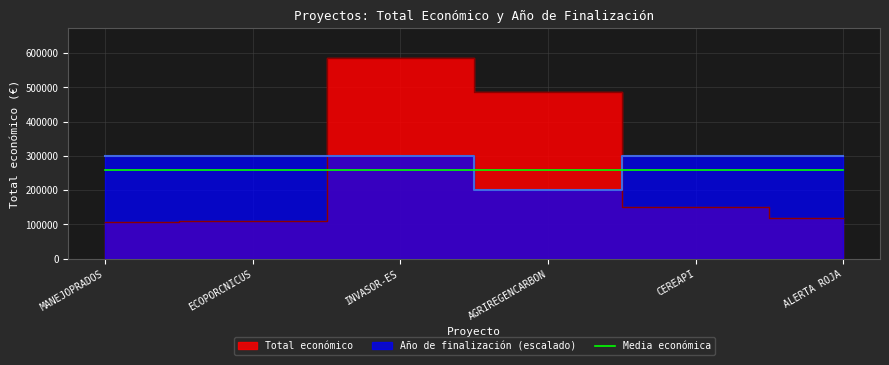

How many data points in Total económico are less than 150000?

3